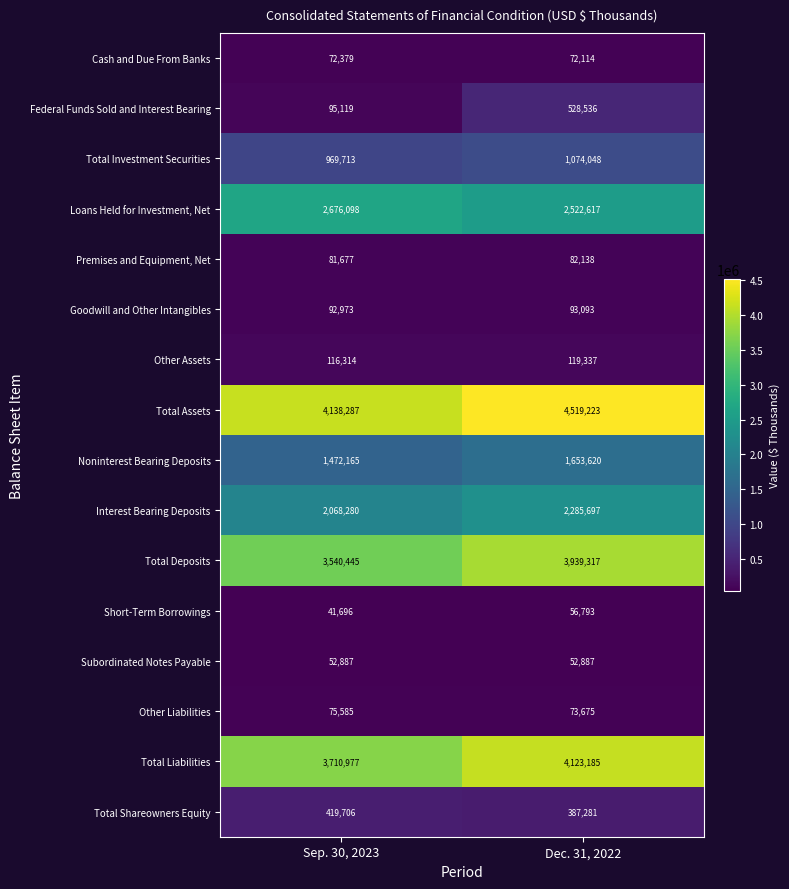

The value of Goodwill and Other Intangibles at Dec. 31, 2022 is 93093. True or false?

True